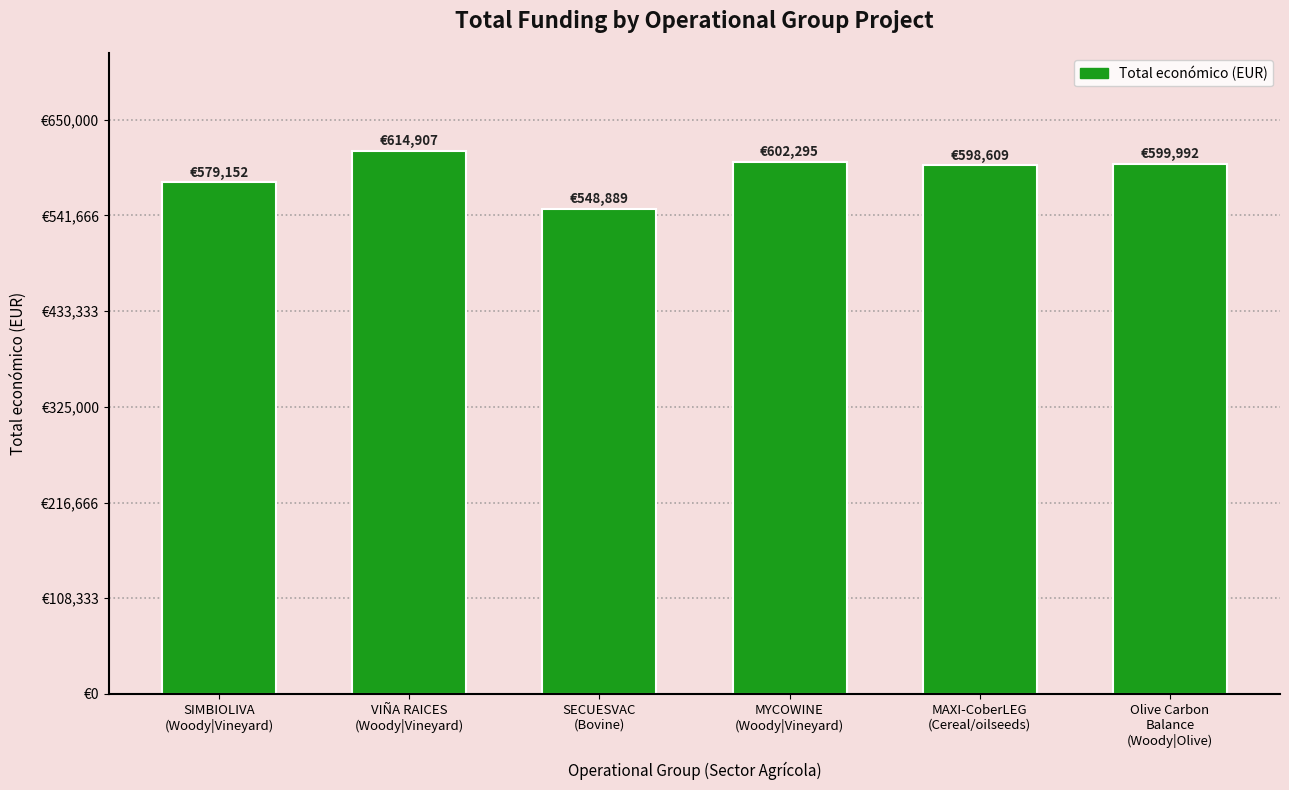

Reading left to right, list all the values displayed in this chart.

SIMBIOLIVA
(Woody|Vineyard)=579152.0	VIÑA RAICES
(Woody|Vineyard)=614907.0	SECUESVAC
(Bovine)=548889.0	MYCOWINE
(Woody|Vineyard)=602295.4	MAXI-CoberLEG
(Cereal/oilseeds)=598609.0	Olive Carbon
Balance
(Woody|Olive)=599992.0